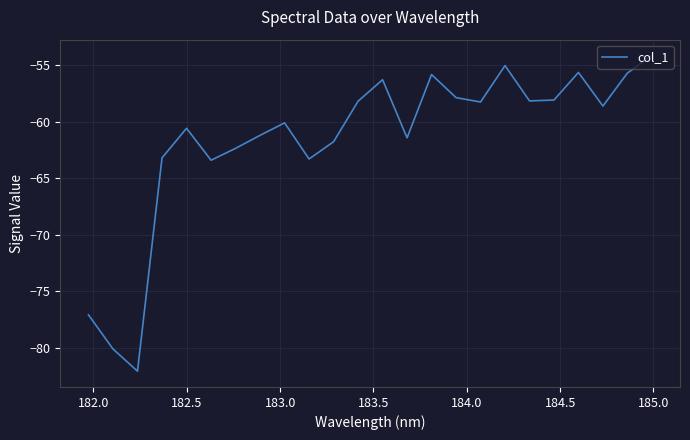

What is the smallest value displayed?

-82.1